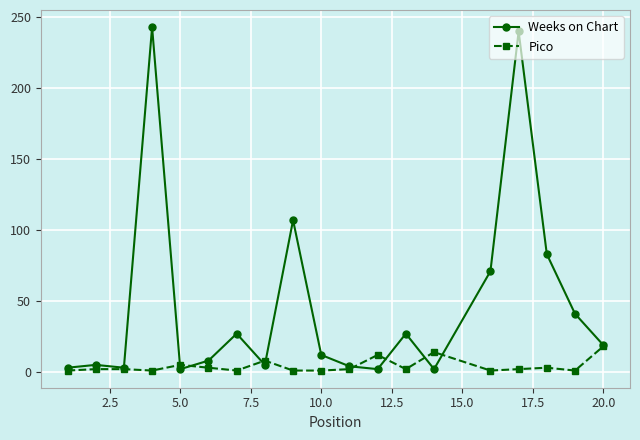

How many values in the Weeks on Chart series are below 12?

9